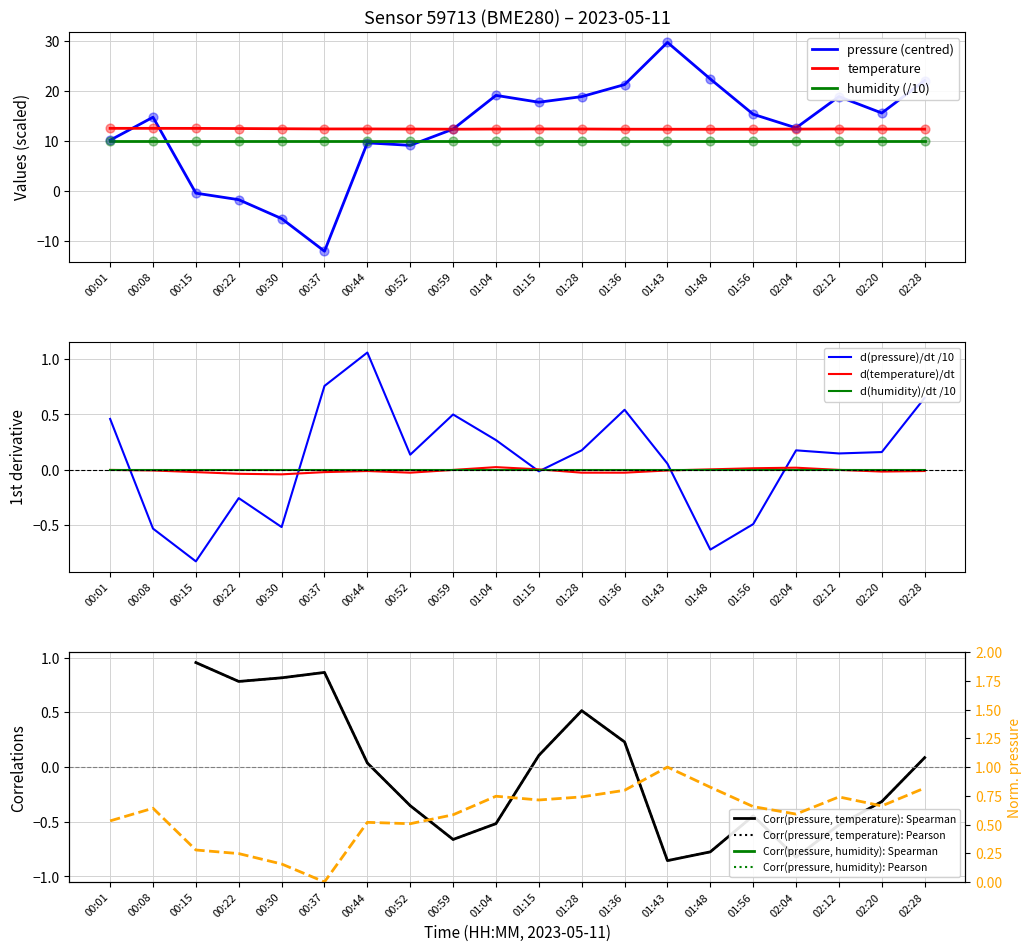

Is it true that humidity (/10) equals 3.8 at 00:08?

False